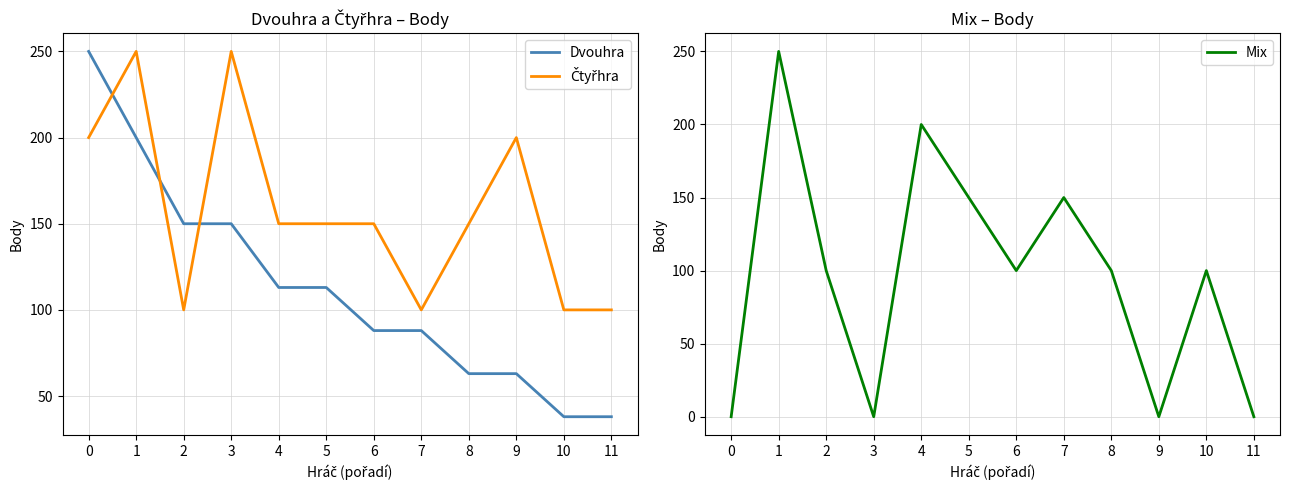

At 3, list the series in order from smallest to largest.

Mix, Dvouhra, Čtyřhra